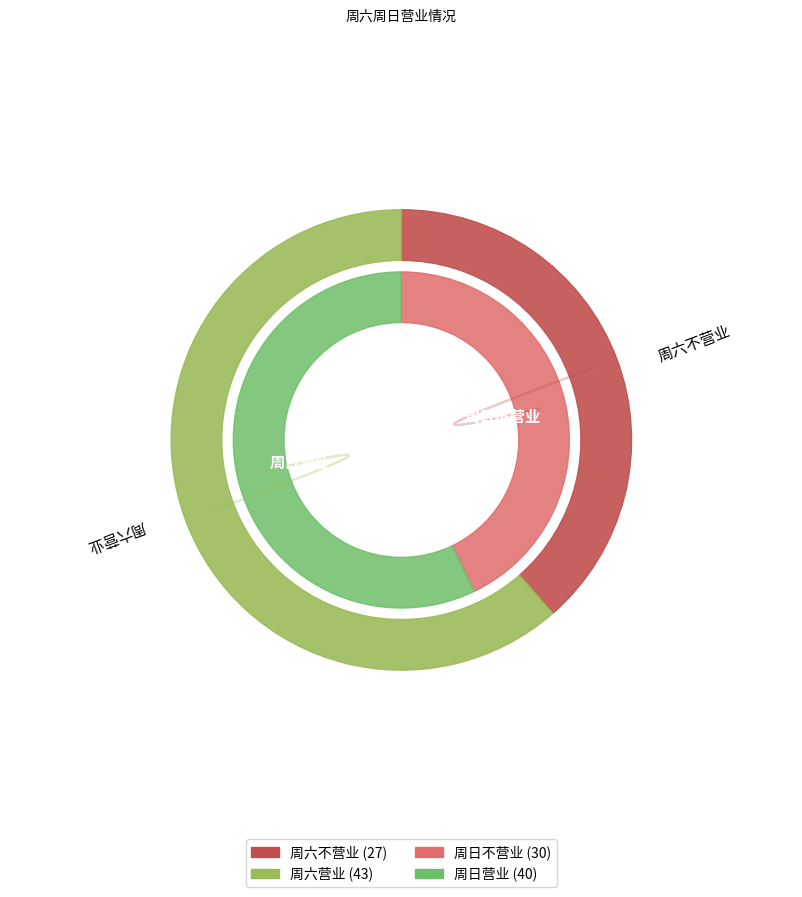

Which category accounts for the majority?

营业